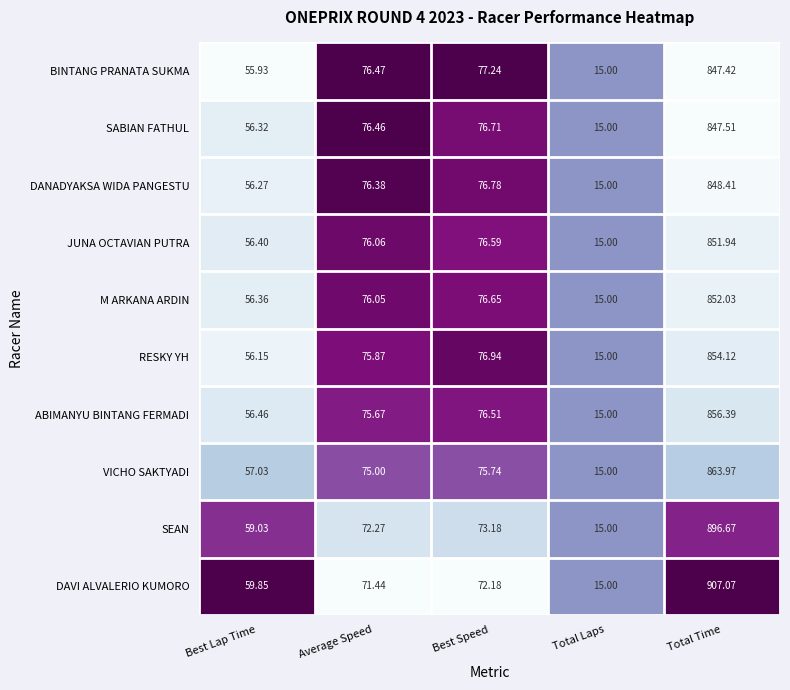

Between Average Speed and Total Time, which series saw the biggest shift?

DAVI ALVALERIO KUMORO